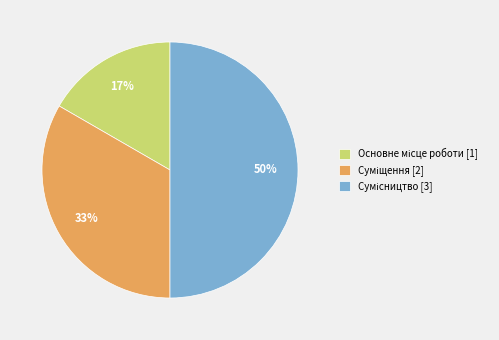

To the nearest percent, what is the average slice percentage?

33%